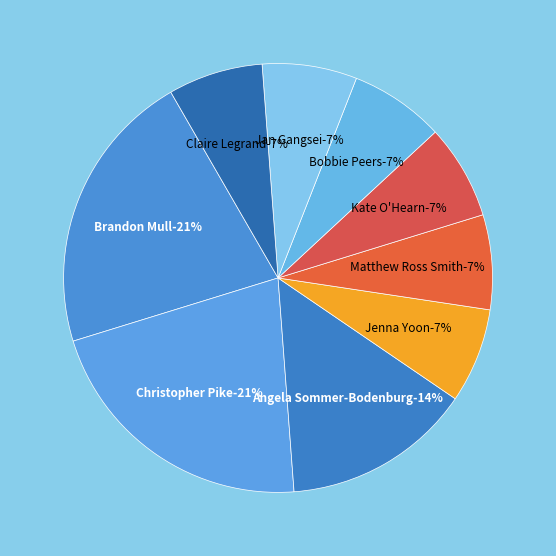

What percentage do Brandon Mull and Matthew Ross Smith together represent?

28.6%